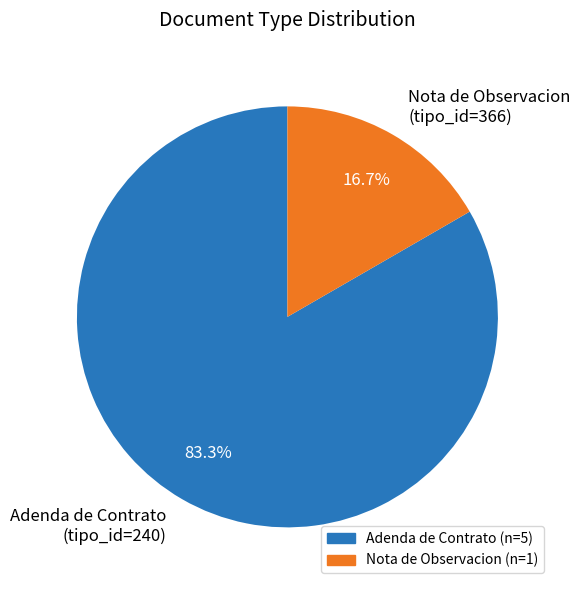

Is Adenda de Contrato (tipo_id=240) the majority of the pie?

Yes